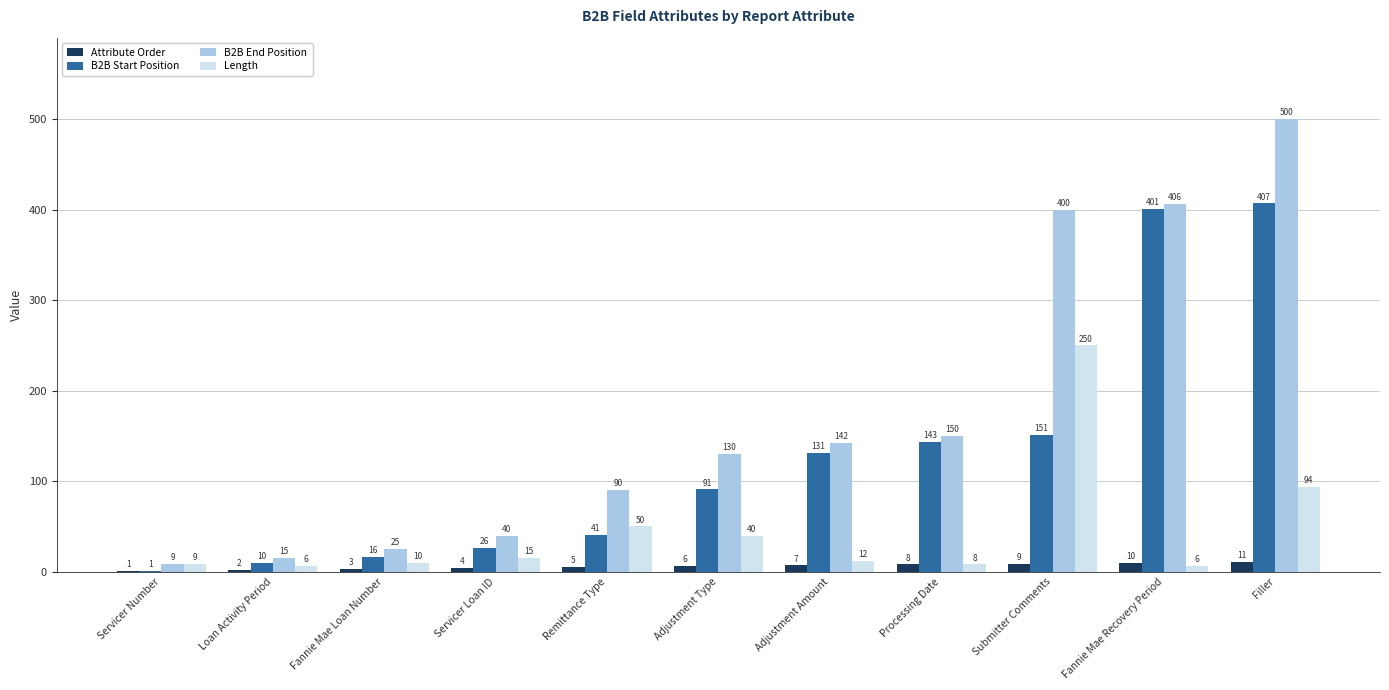

Which series has the largest total across all categories?

B2B End Position